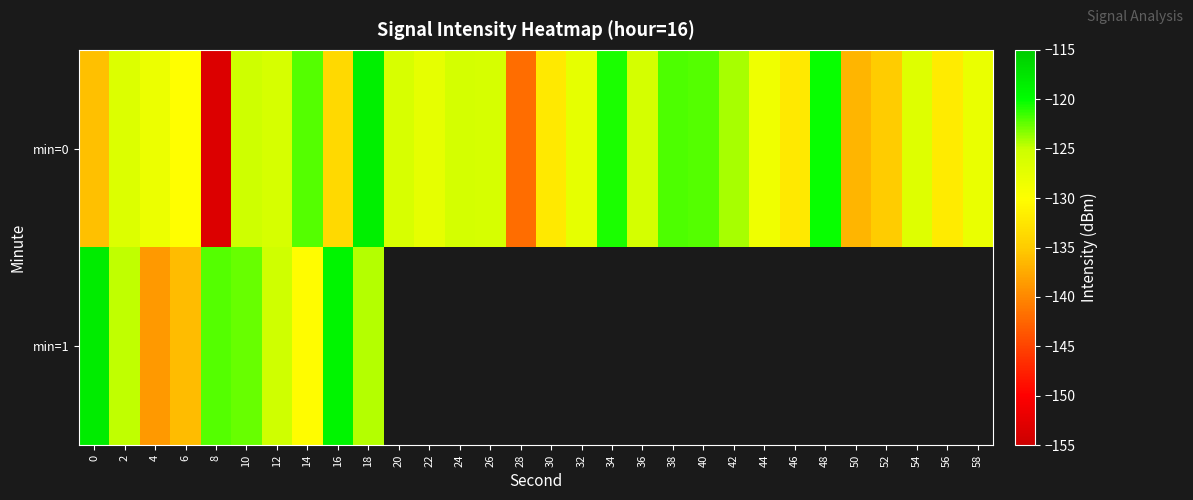

Between 24 and 44, which is larger?

24